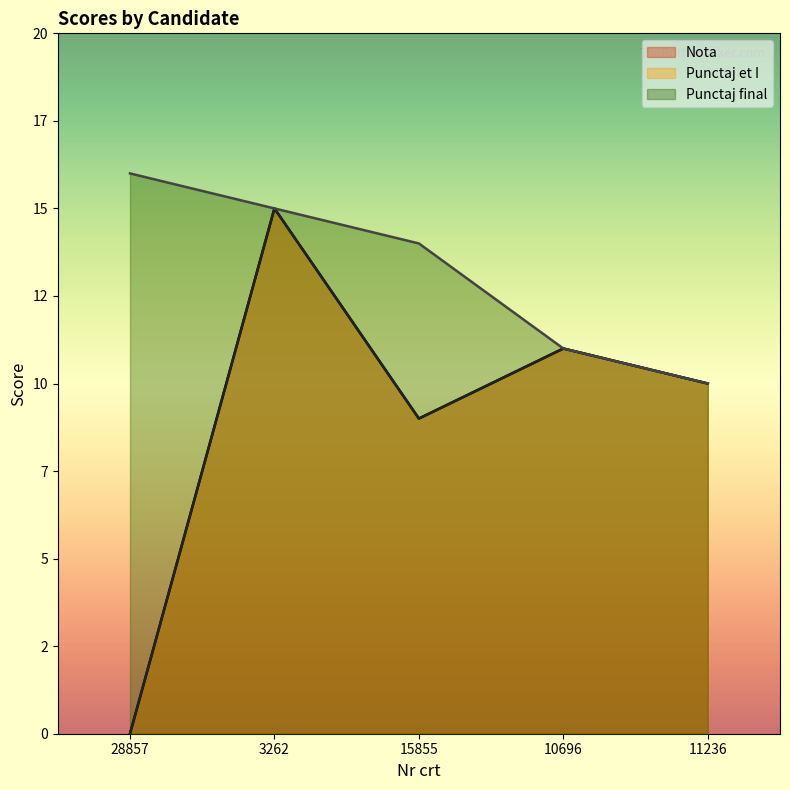

Which series changed the most between 10696 and 11236?

Nota